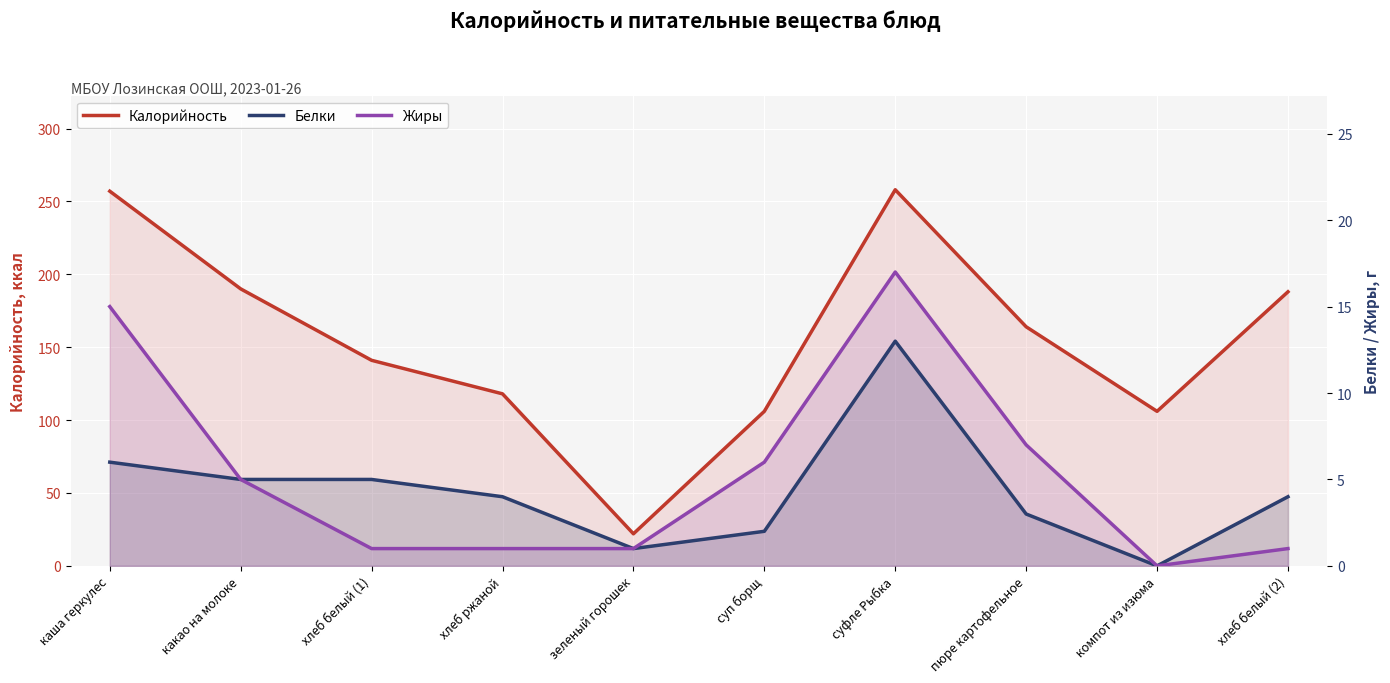

True or false: Жиры has a value of 1 at хлеб ржаной.

True